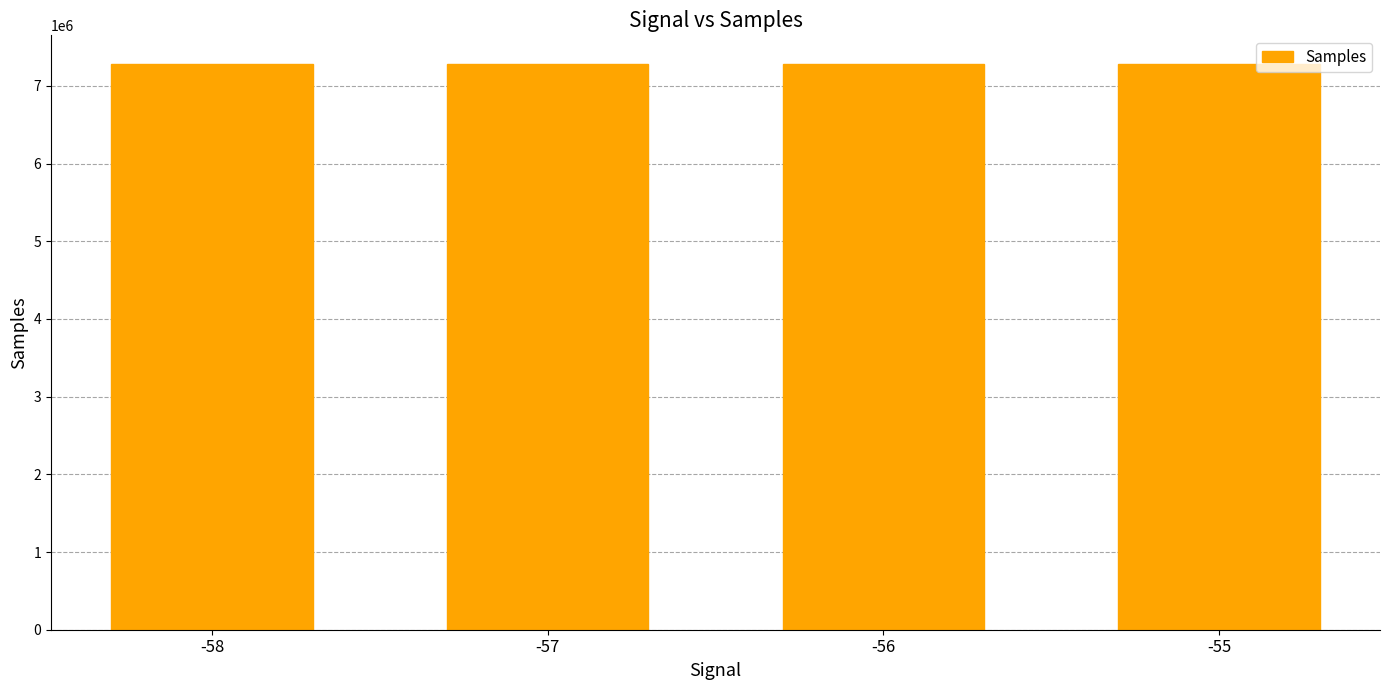

Does the chart contain any negative values?

No